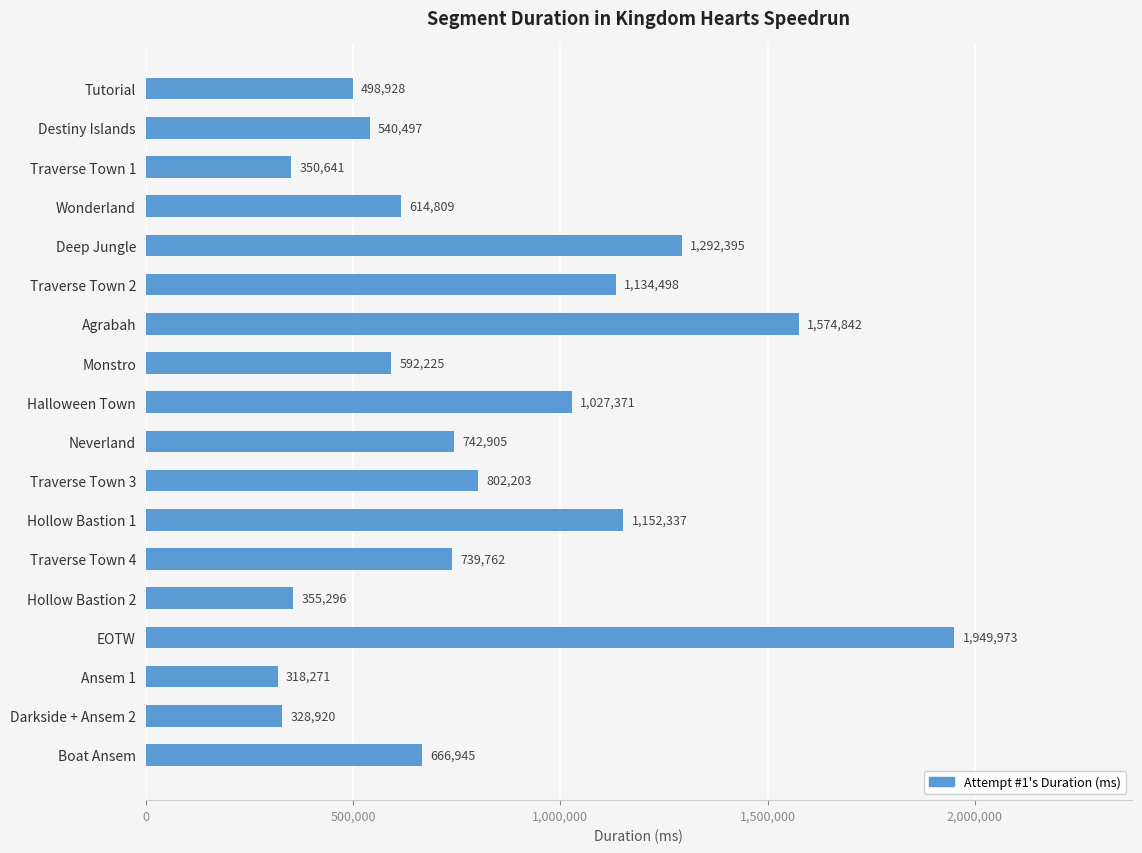

What is the difference between the second highest and minimum values?

1256571